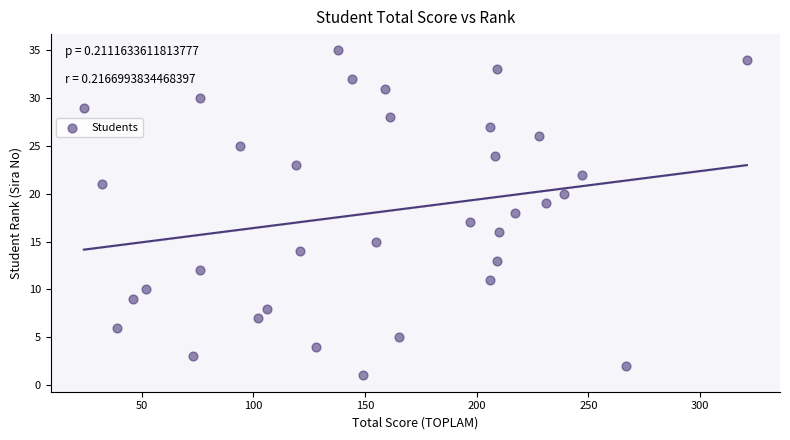

What is the range of X values (max minus min)?

297